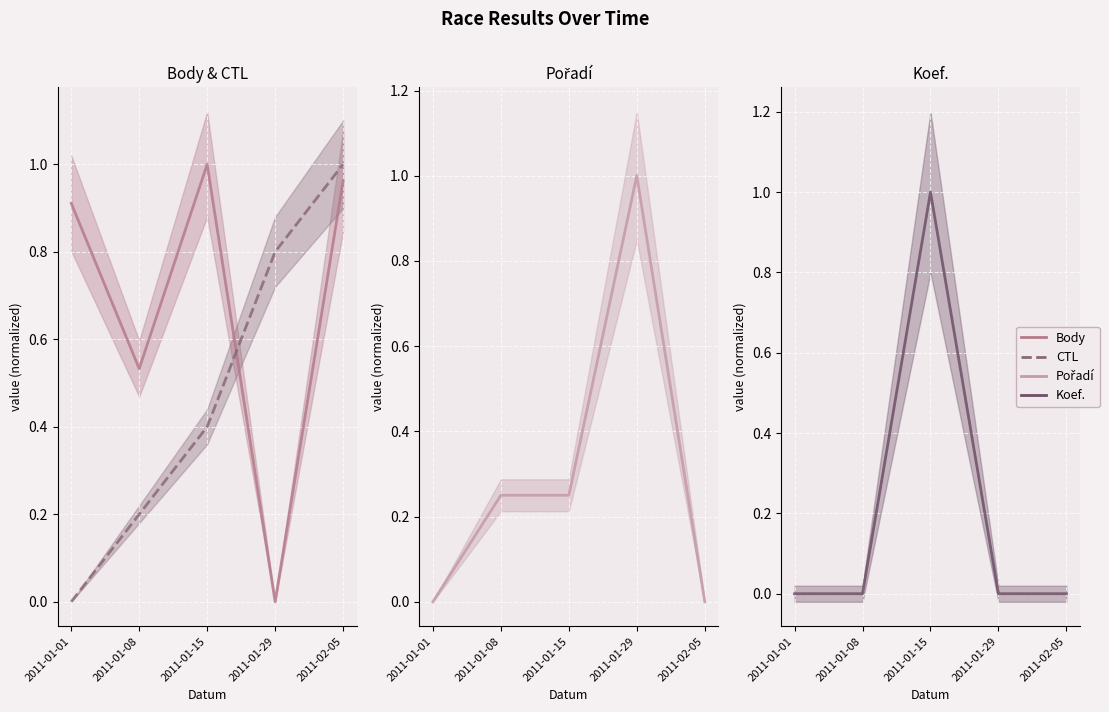

Which series has the largest total across all categories?

Body